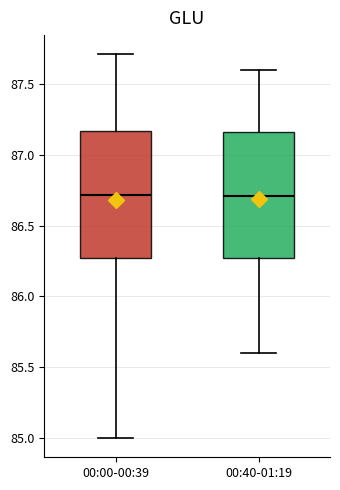

Reading left to right, read every box against the y-axis: the position of its median line, the range the box covers, and the ends of its whiskers. The values are not printed on the chart, so give them approximately, as read against the axis.

00:00-00:39: median 86.70, box 86.25 to 87.15, whiskers 85.00 to 87.70
00:40-01:19: median 86.70, box 86.30 to 87.15, whiskers 85.60 to 87.60